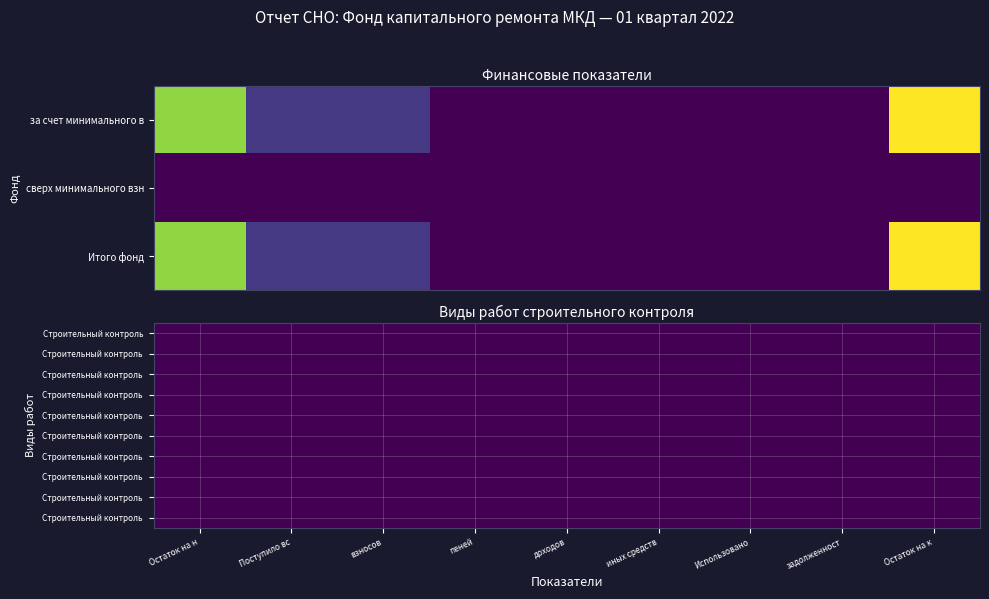

At which category does the chart reach its peak across all series?

Остаток на конец